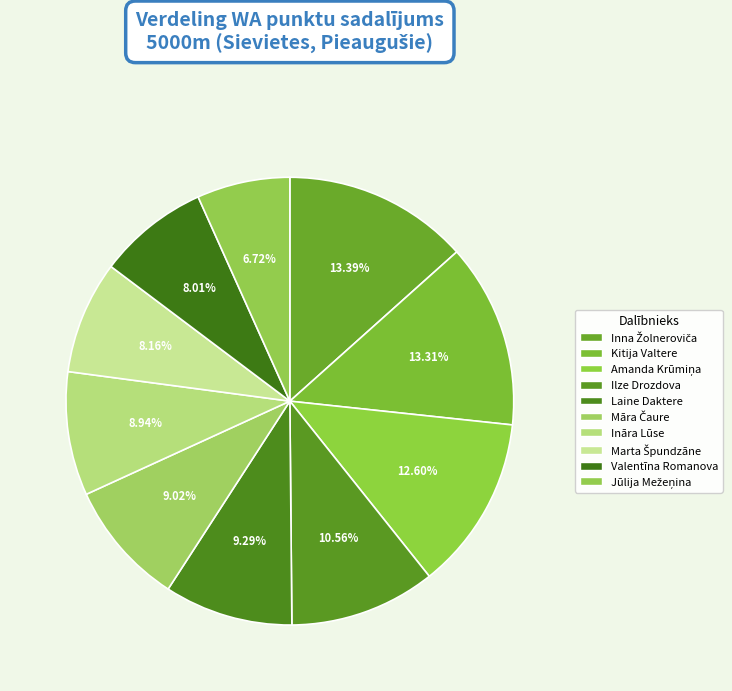

True or false: Laine Daktere accounts for 23% of the total.

False